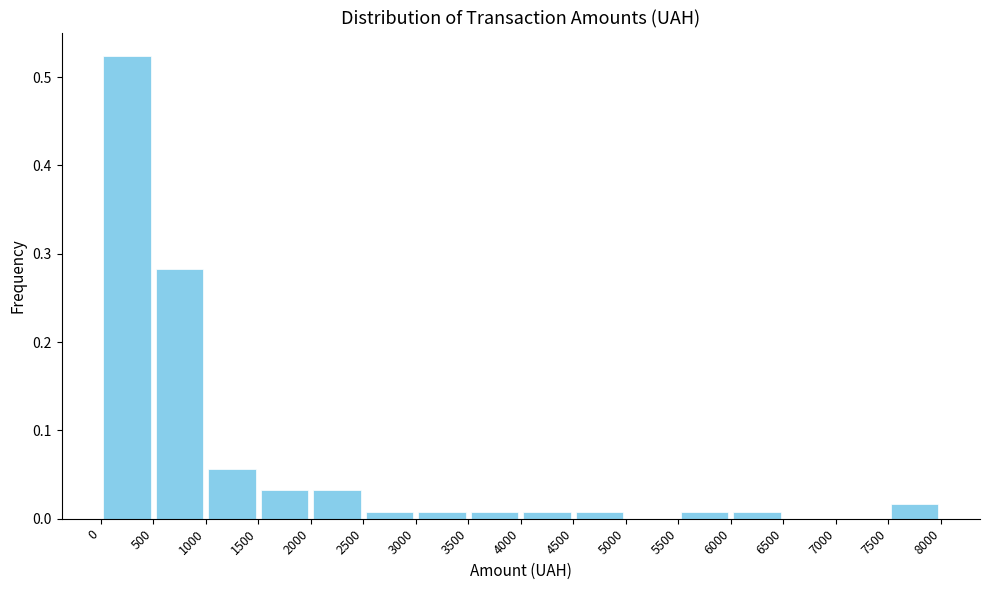

Over which range of the x-axis is the bar tallest?

0 to 500